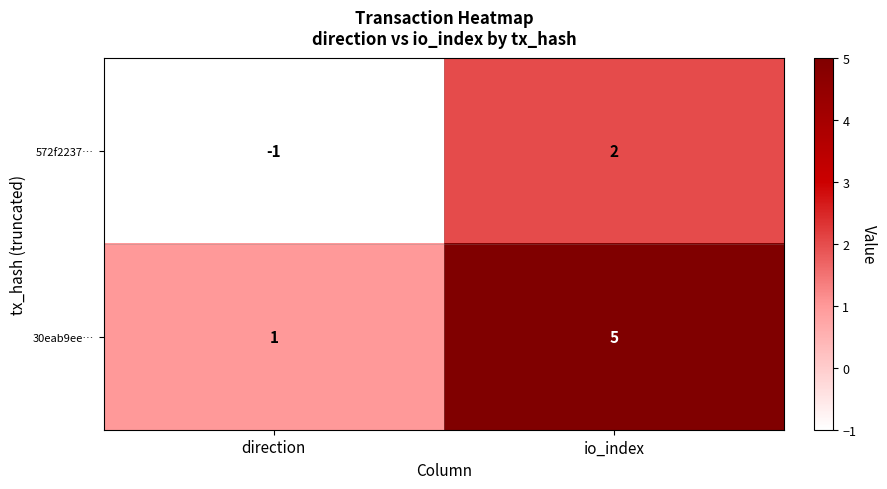

Which series has the largest range (max minus min)?

30eab9ee…